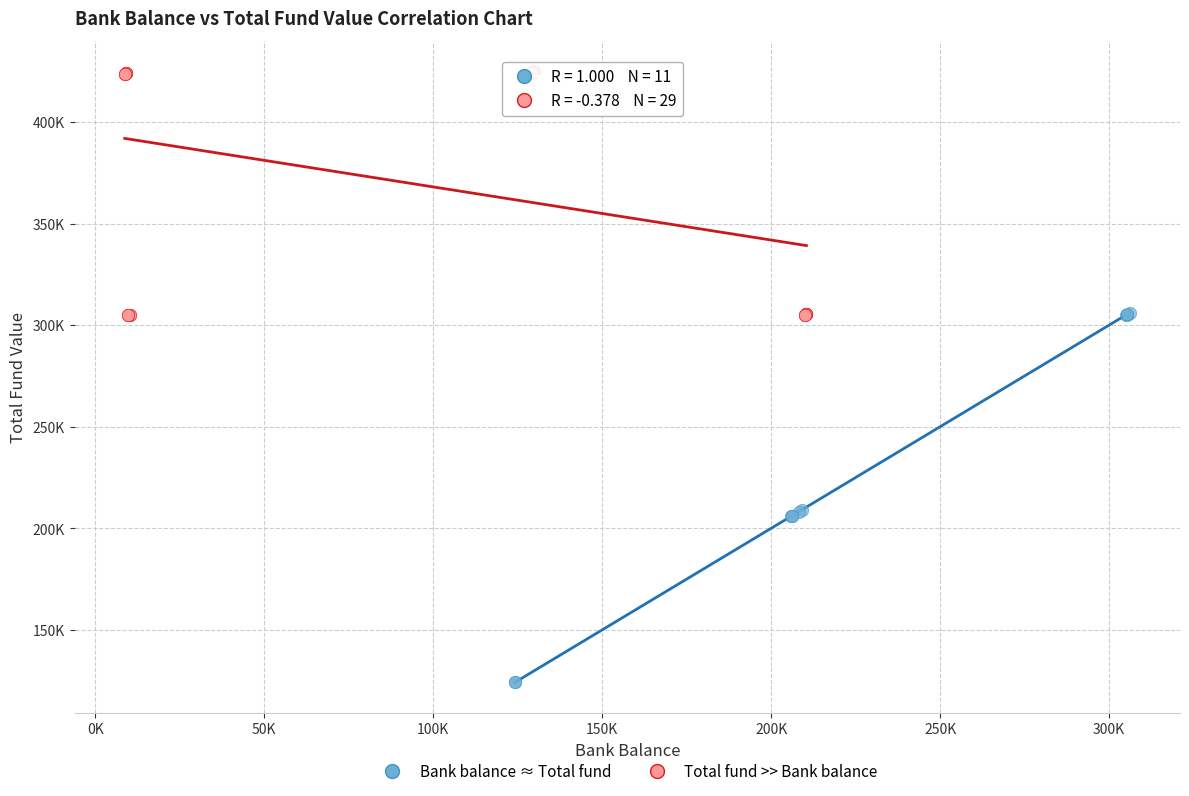

What are all the series names shown in the legend?

Bank balance ≈ Total fund, Total fund >> Bank balance